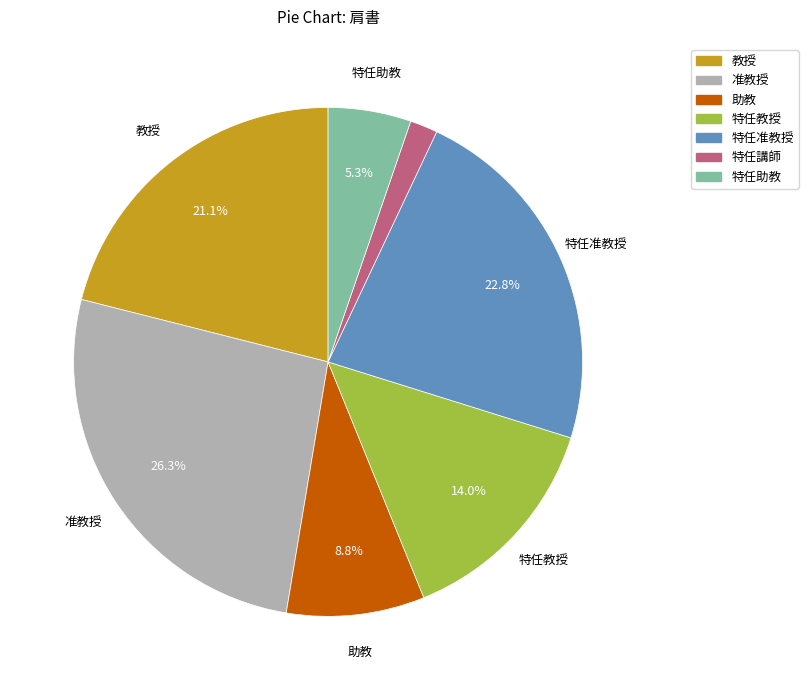

Which has a higher value, 特任准教授 or 准教授?

准教授